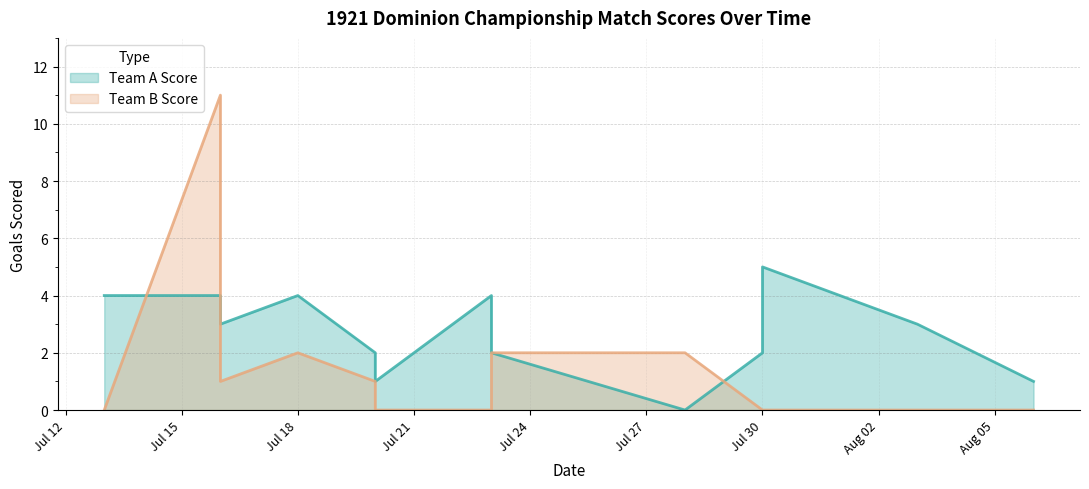

True or false: Team B Score and Team A Score cross at least once.

True